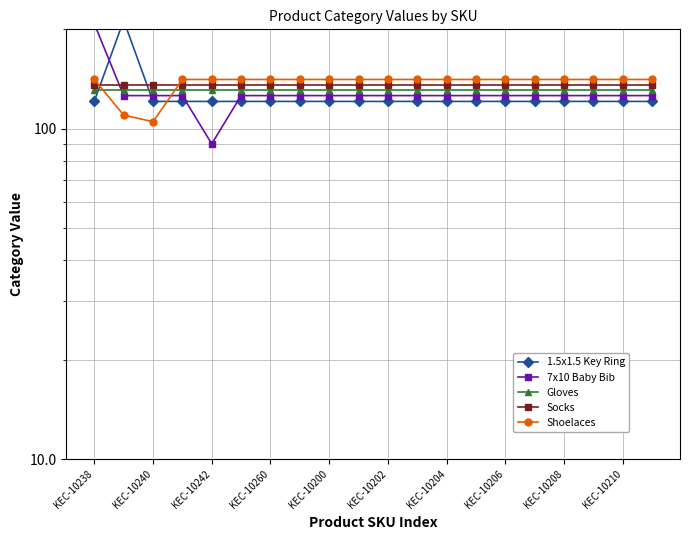

What position from the left is 13?

14